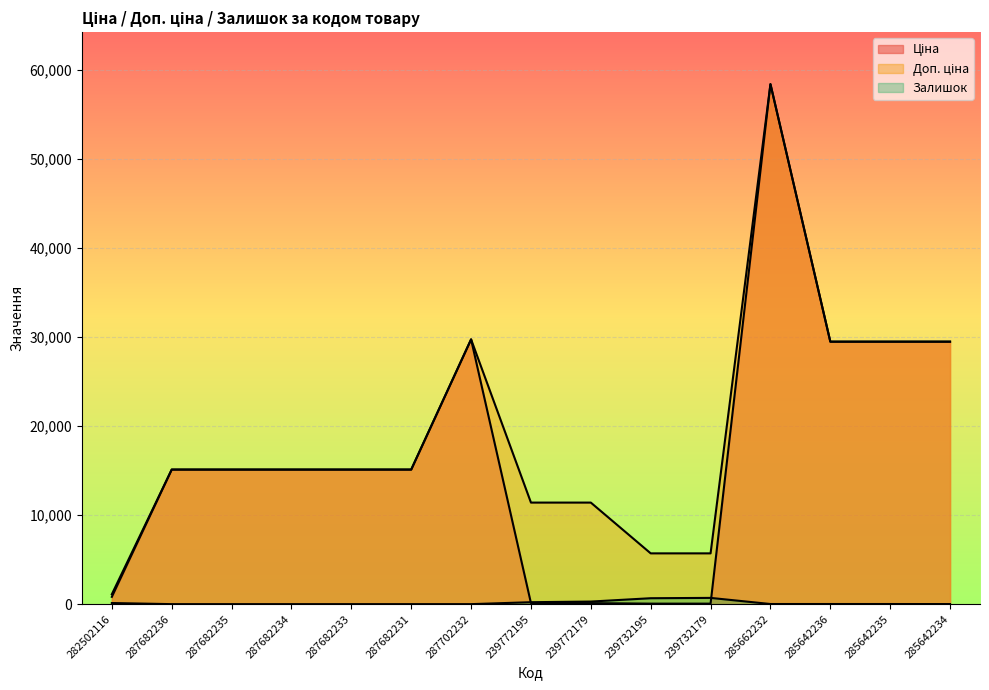

What is the difference between the second highest and minimum values in the Ціна series?

29690.2